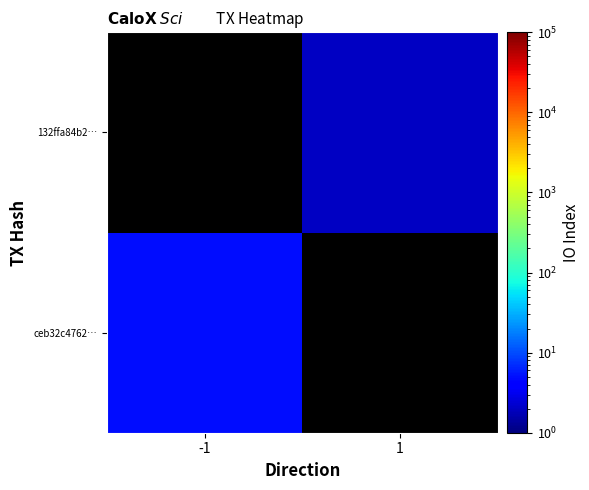

Which category has the lowest value across all series?

1